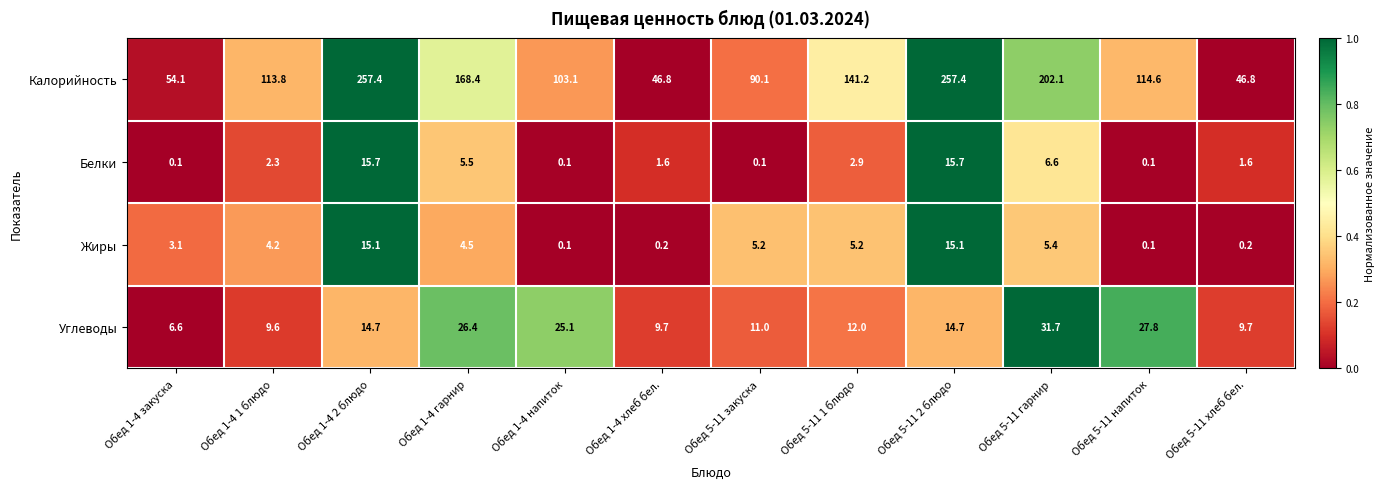

Is it true that Белки equals 2.9 at Обед 5-11 хлеб бел.?

False